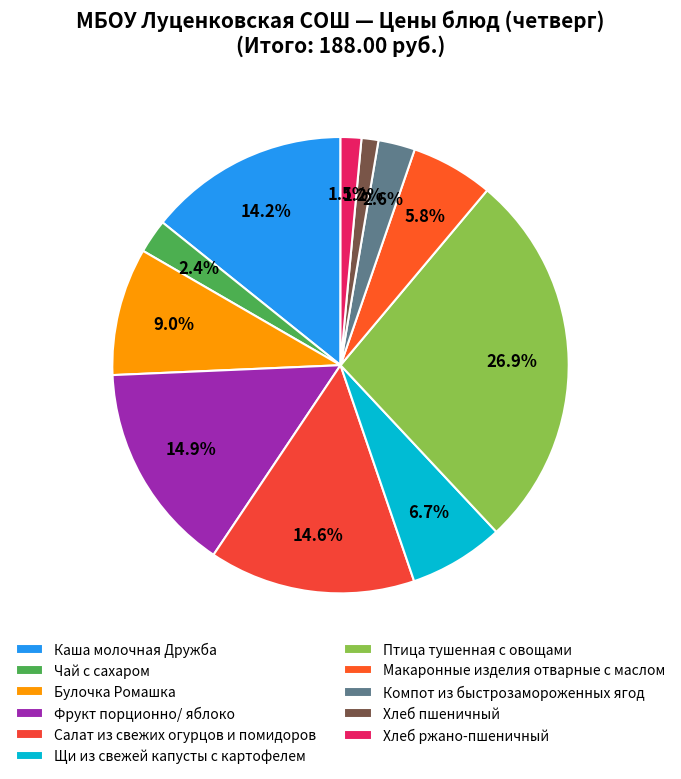

Does Хлеб ржано-пшеничный account for over 50% of the chart?

No